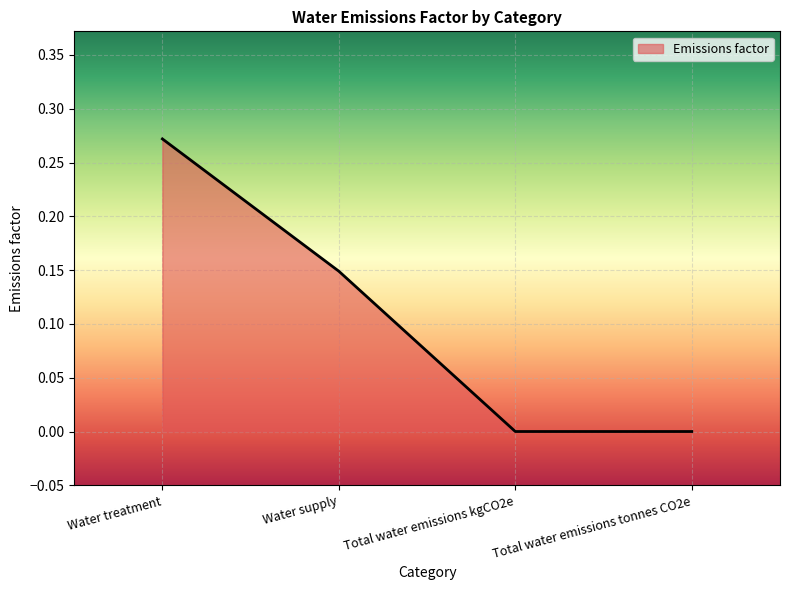

Count the values in the range 0 to 1.

4